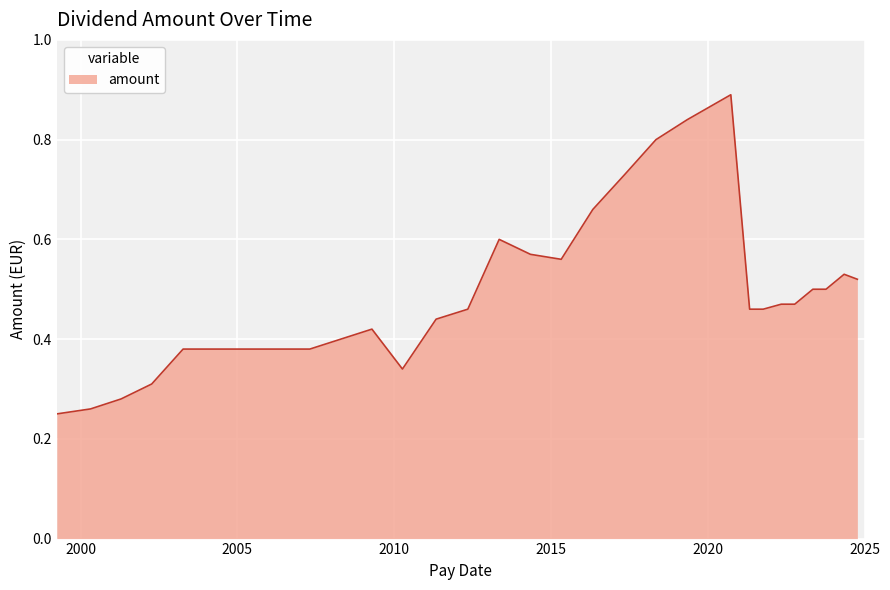

What is the difference between the second highest and second lowest values?

0.6